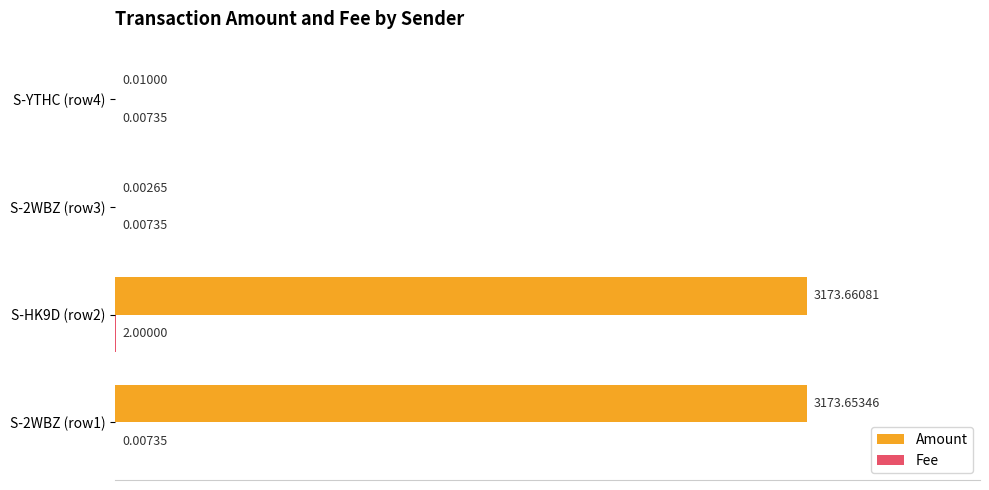

How many categories are shown in the chart?

4